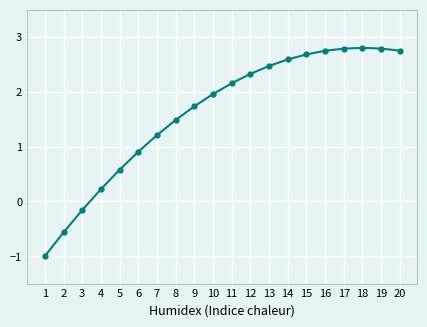

Reading left to right, extract all data points from this chart.

1=-1.0	2=-0.6	3=-0.2	4=0.2	5=0.6	6=0.9	7=1.2	8=1.5	9=1.7	10=2.0	11=2.2	12=2.3	13=2.5	14=2.6	15=2.7	16=2.7	17=2.8	18=2.8	19=2.8	20=2.7